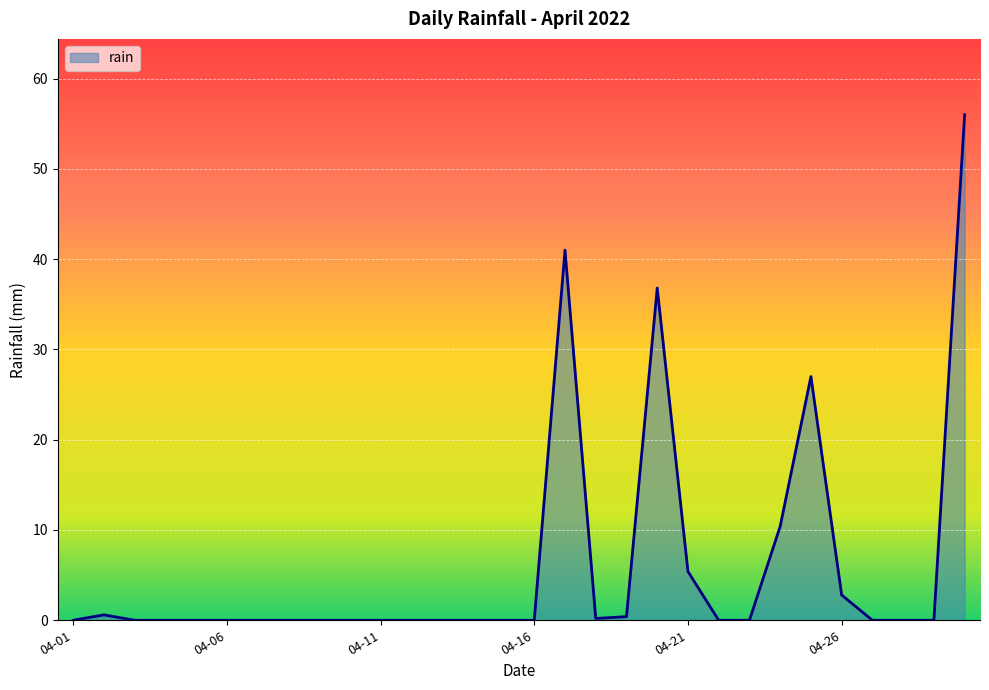

What is the greatest value displayed?

56.0